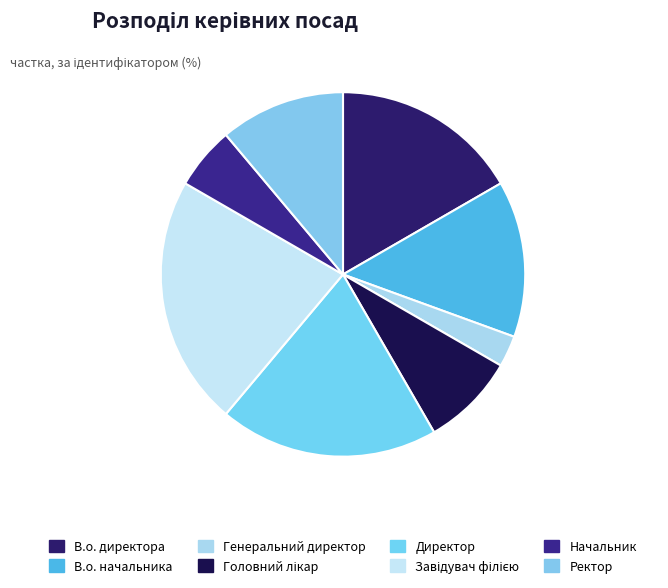

What is the ratio of the value at Ректор to the value at Начальник?

2.0